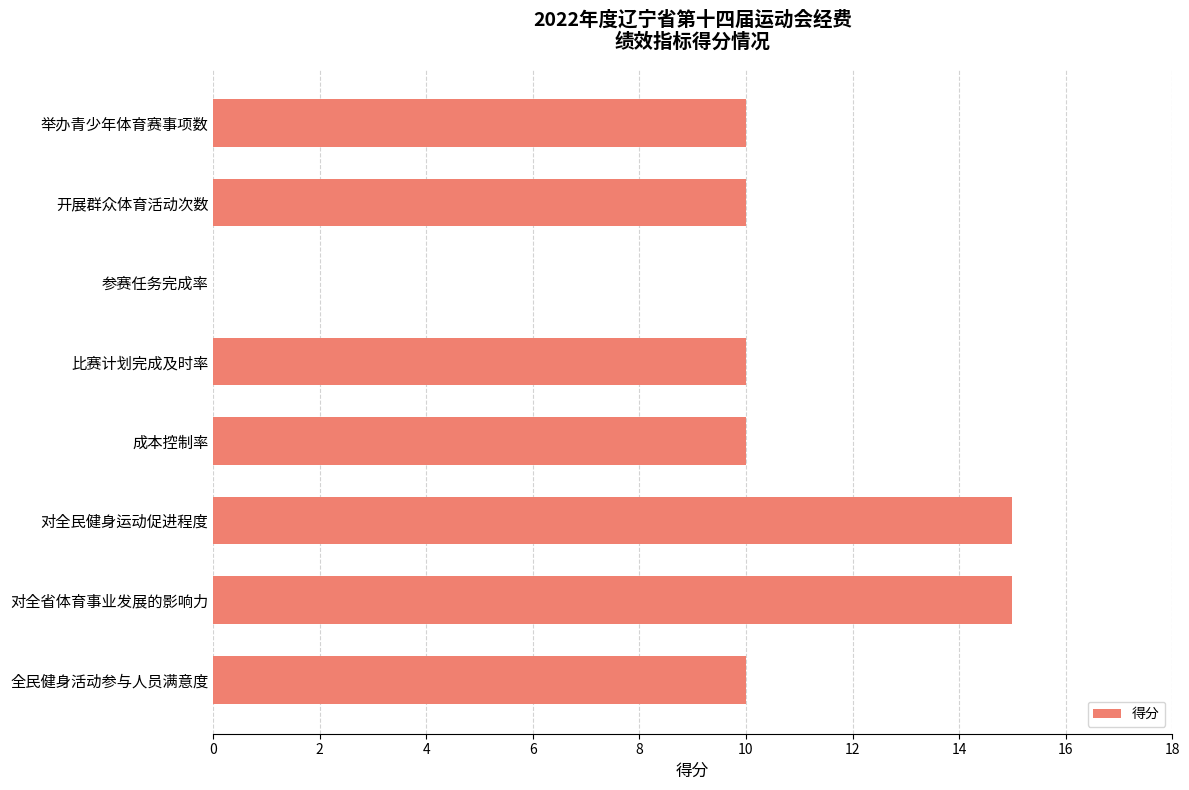

What is the change in value from 成本控制率 to 参赛任务完成率?

-10